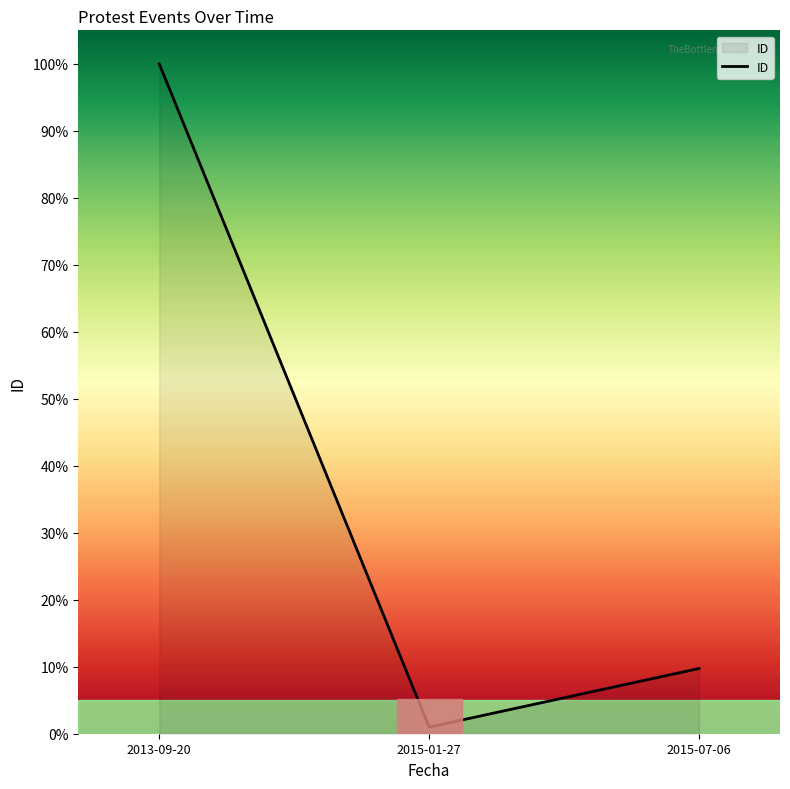

What is the change in value from 2015-01-27 to 2015-07-06?

+8.8